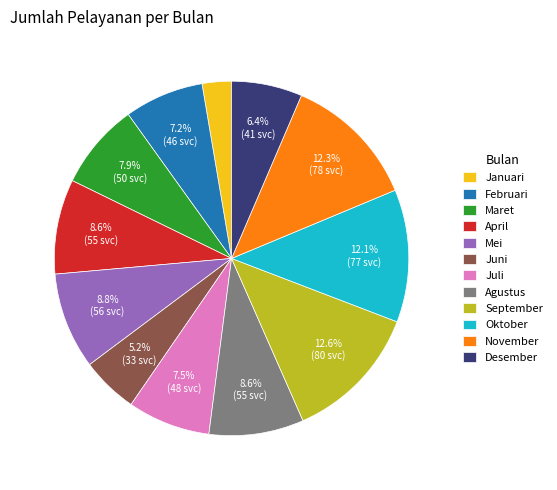

How many segments does this pie chart have?

12